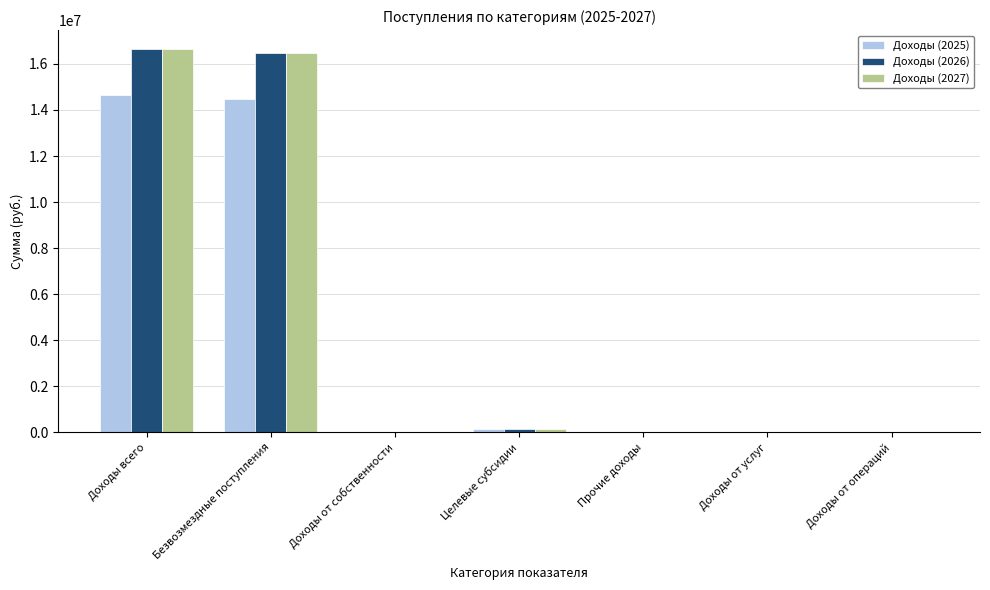

What is the sum of all Доходы (2026) values?

33275600